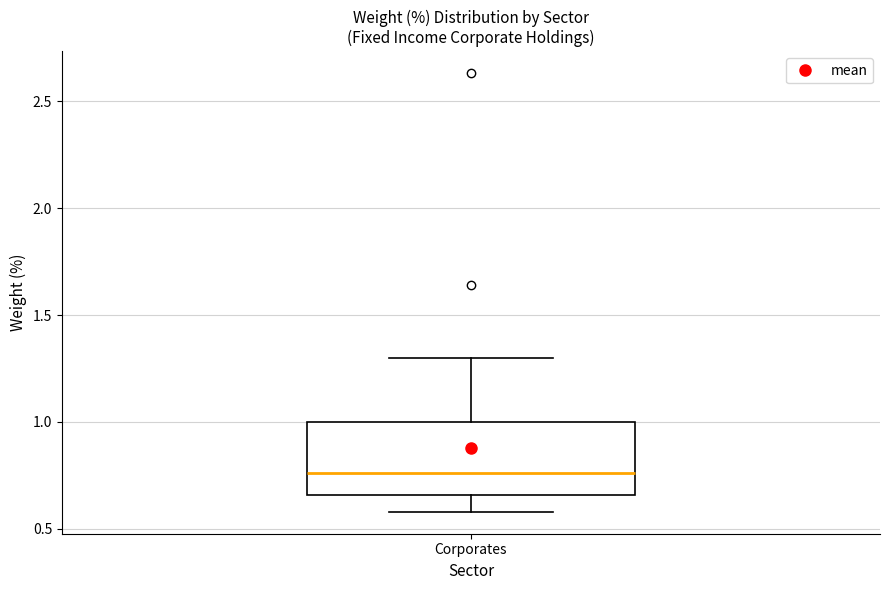

Transcribe this box plot: give where the median line is, the range the box spans, and where the two whiskers end, as read against the y-axis. The values are not printed on the chart, so give them approximately, as read against the axis.

median 0.75, box 0.65 to 1.00, whiskers 0.60 to 1.30